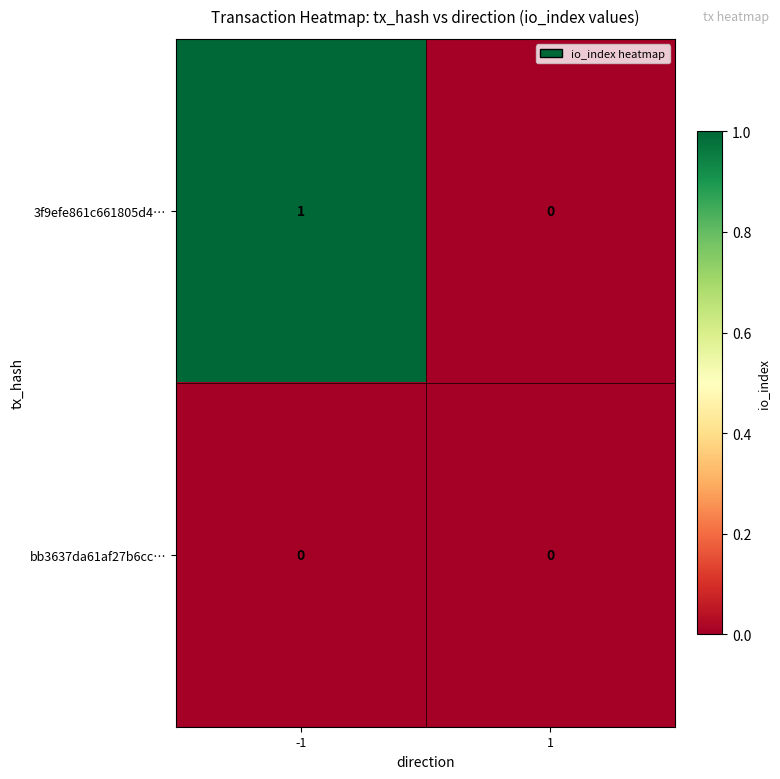

Which series changed the most between -1 and 1?

3f9efe861c661805d4…